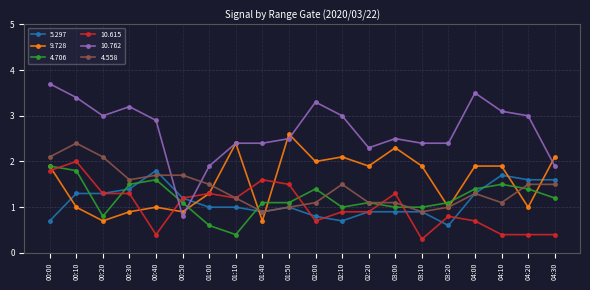

At which label does 10.615 first exceed 1?

00:00